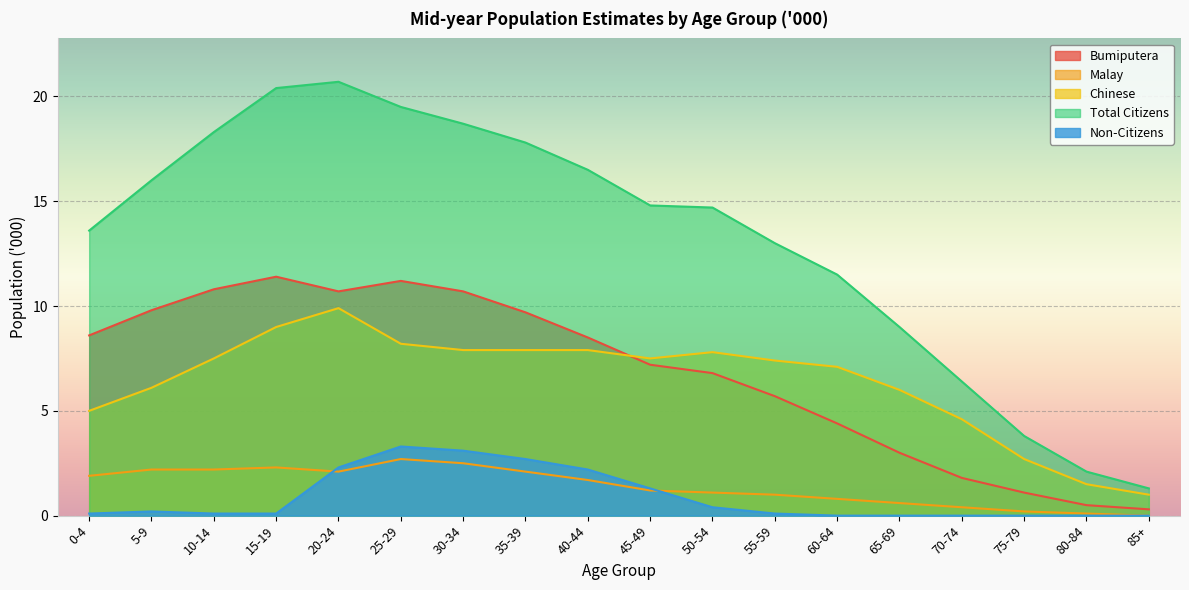

Which has a higher value, 80-84 or 45-49?

45-49